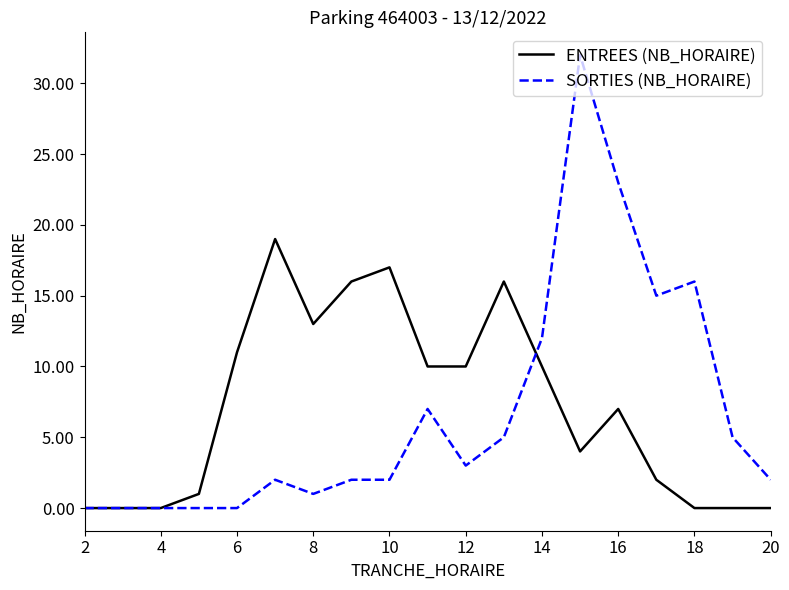

Rank the series by their maximum value, from highest to lowest.

SORTIES (NB_HORAIRE), ENTREES (NB_HORAIRE)